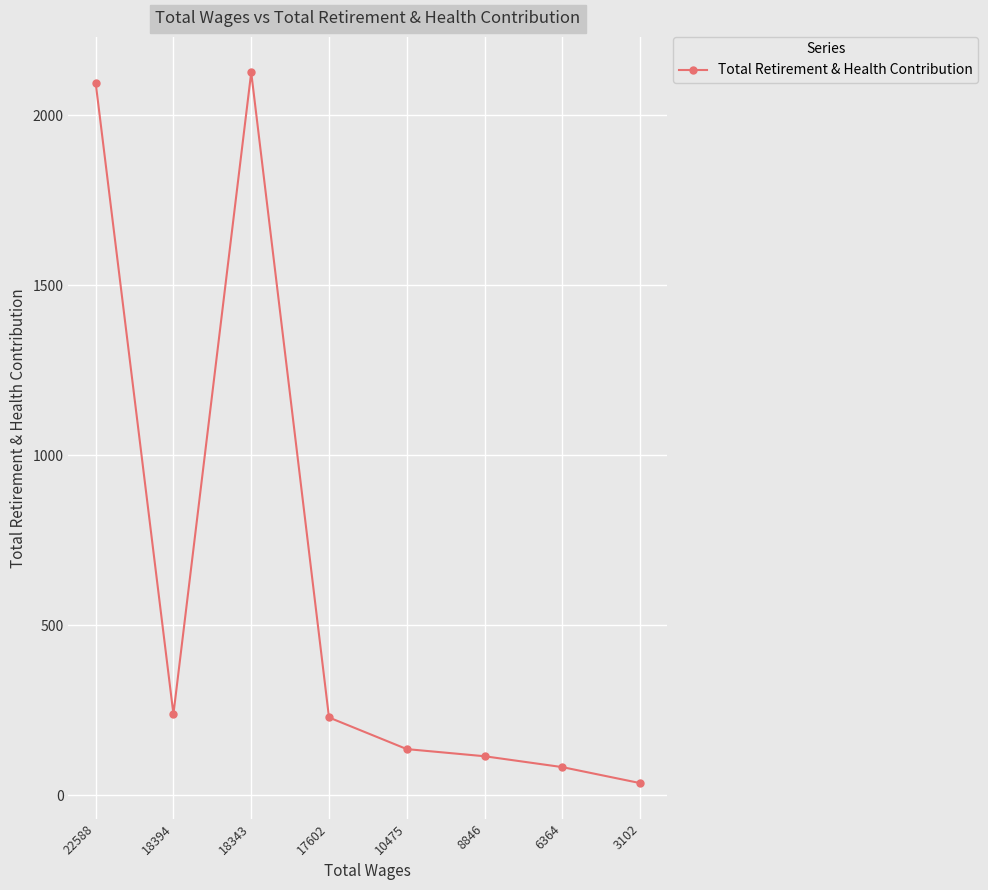

Where does the data first go above 229?

22588